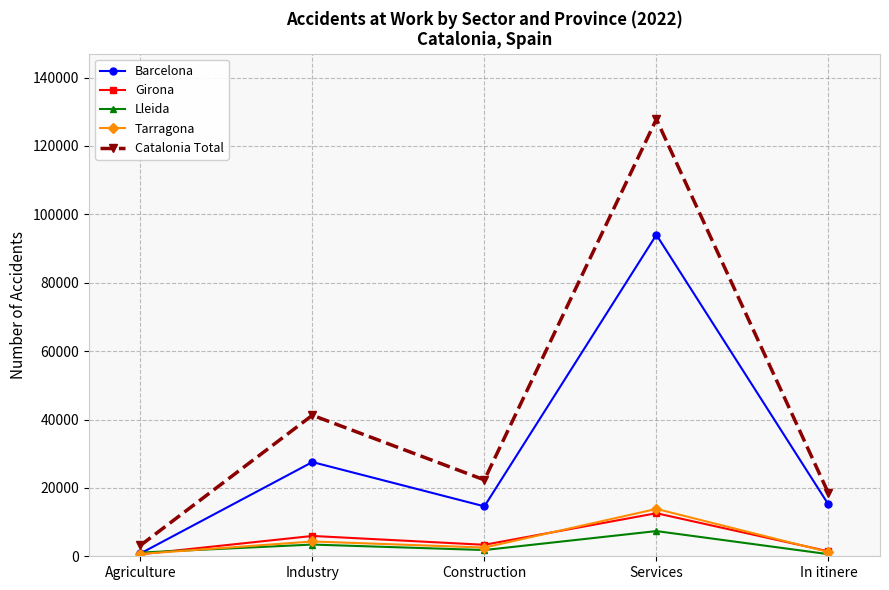

At which label does Catalonia Total reach its peak?

Services